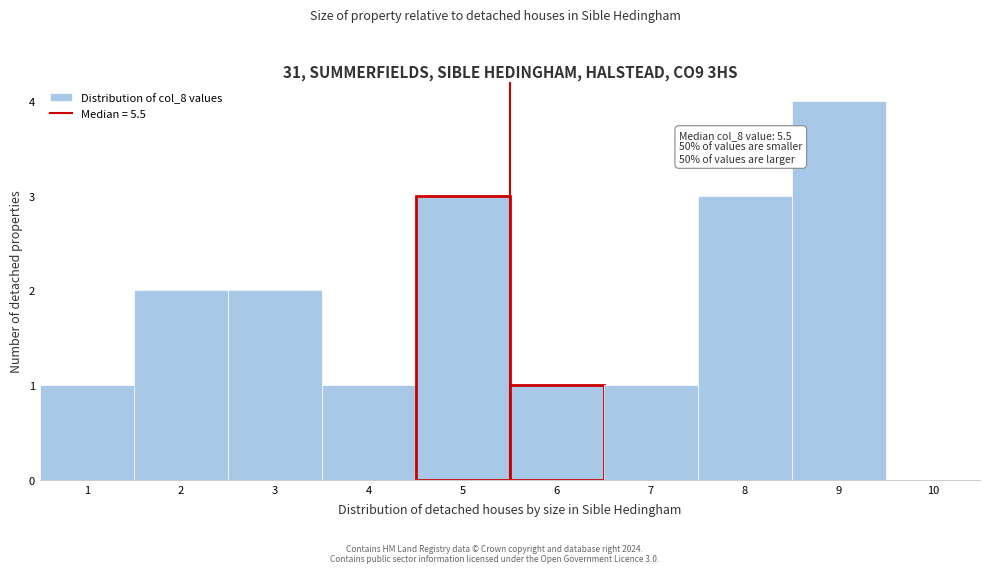

Over which range of the x-axis is the bar tallest?

8.5 to 9.5